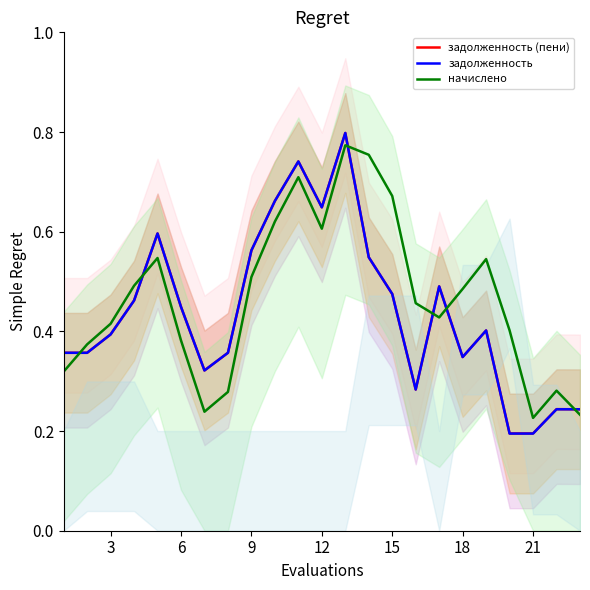

Which series has the widest spread of values?

задолженность